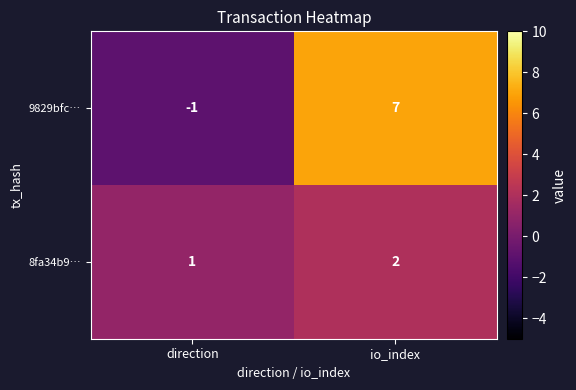

Reading left to right, what are all the values shown in this chart?

9829bfc…: -1	7
8fa34b9…: 1	2